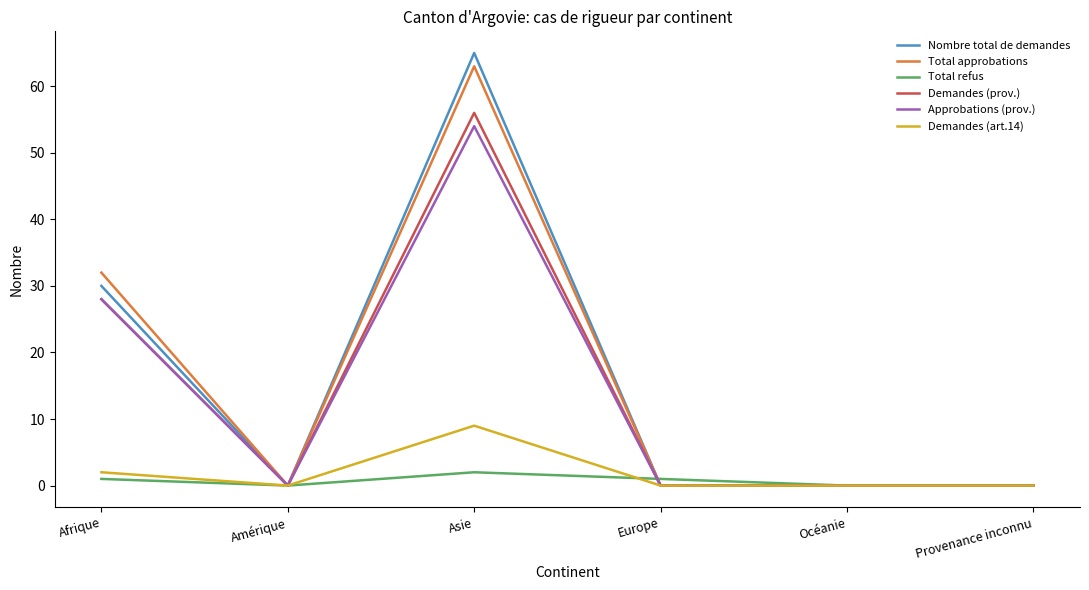

Where is the first local maximum for Demandes (prov.)?

Asie